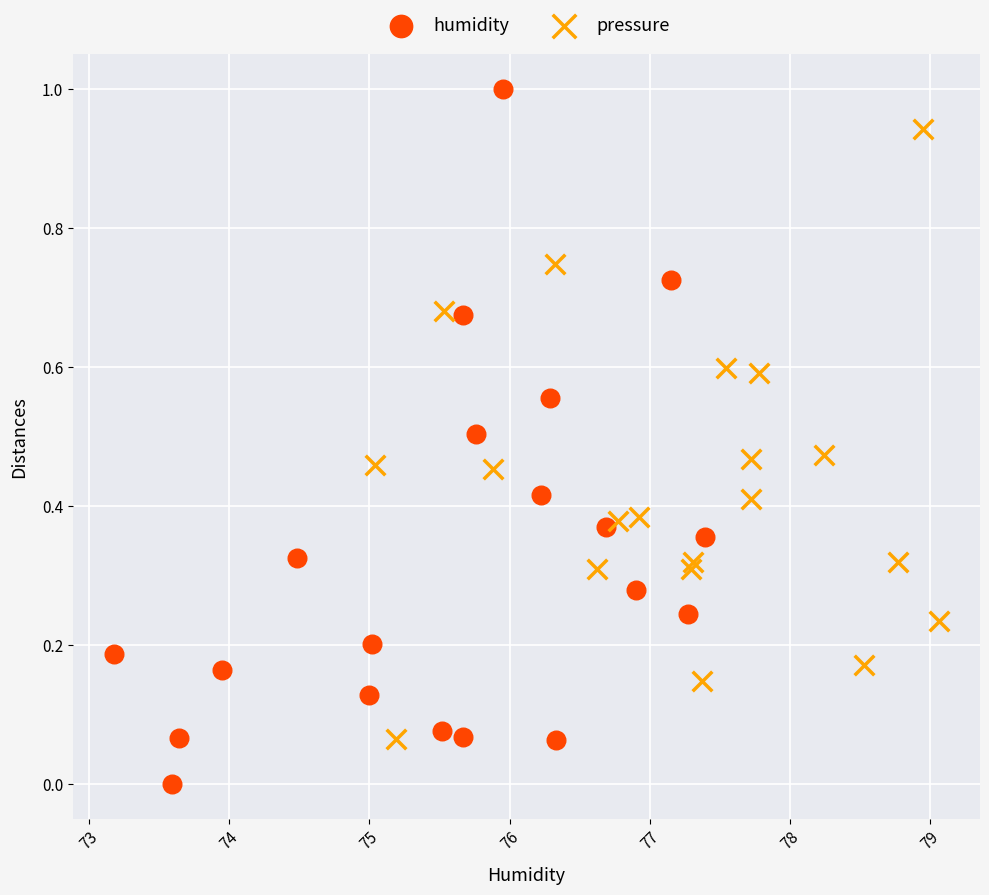

Which series has the widest spread of Y values?

humidity